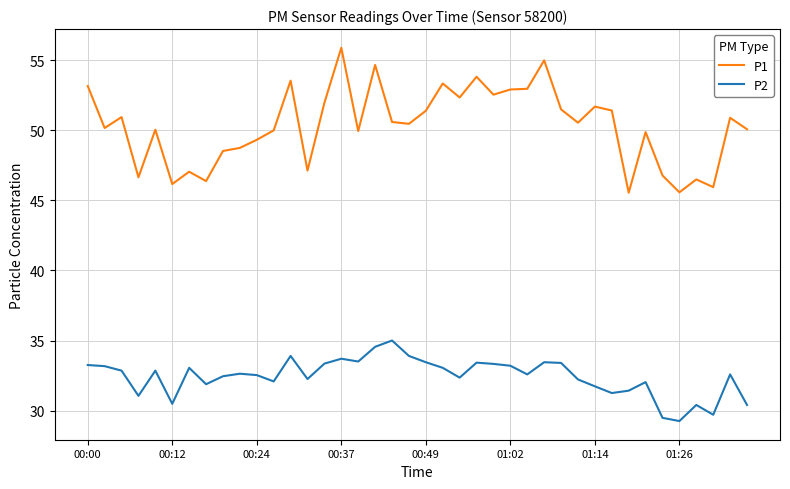

True or false: P2 and P1 intersect in this chart.

False